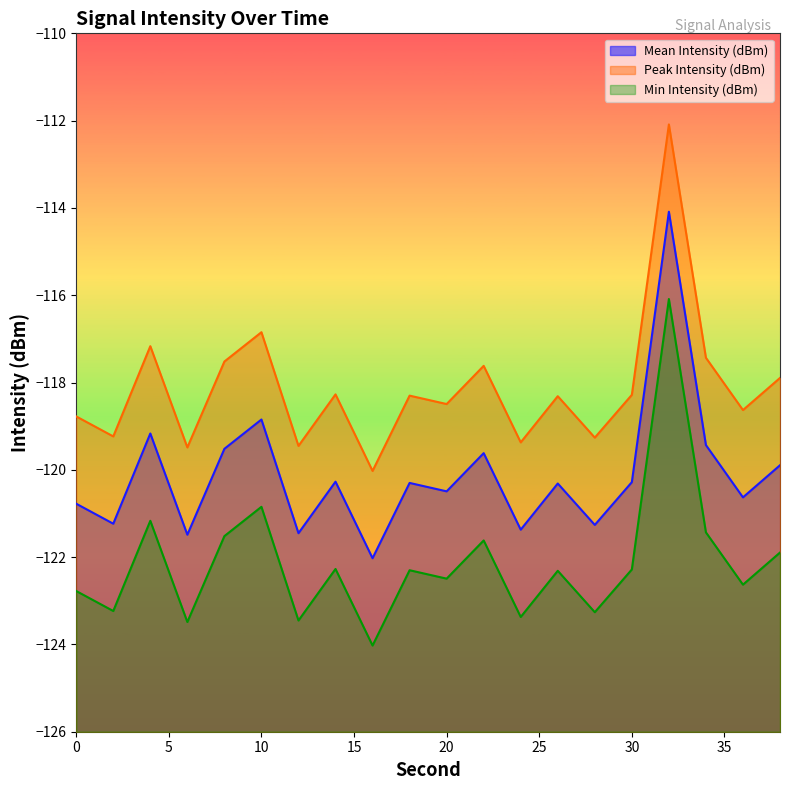

Where is the first local minimum for Peak Intensity (dBm)?

2